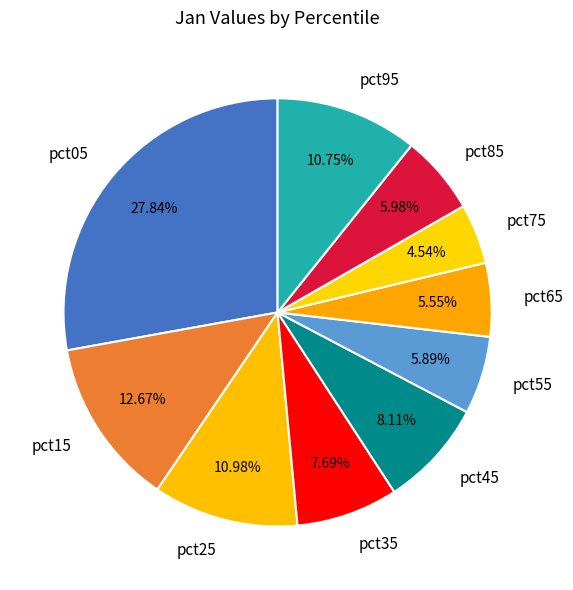

To the nearest percent, what is the difference between the largest and smallest slice percentages?

23%